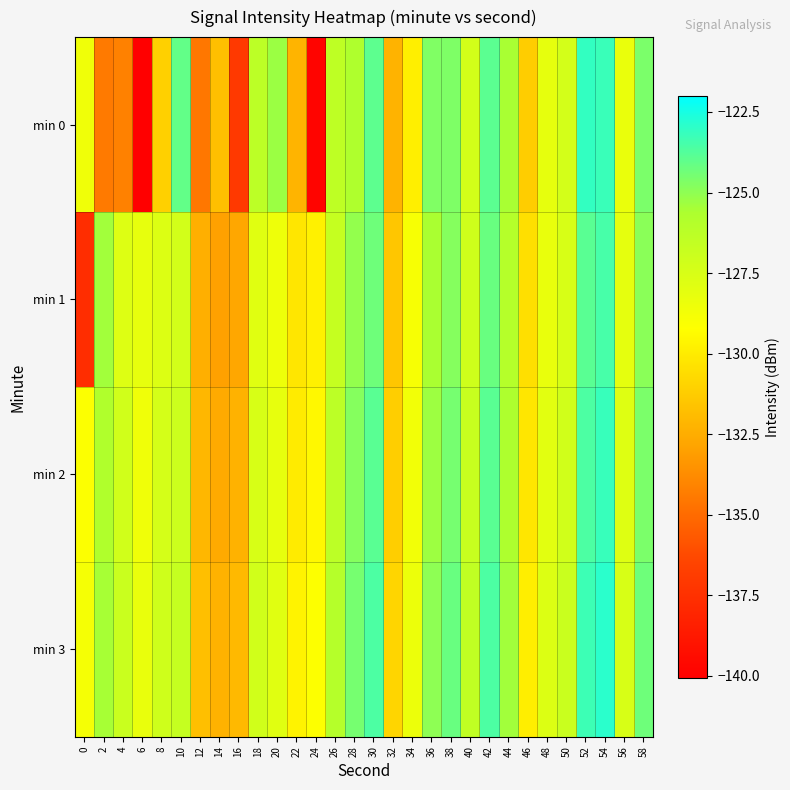

Which series has the largest range (max minus min)?

min 0